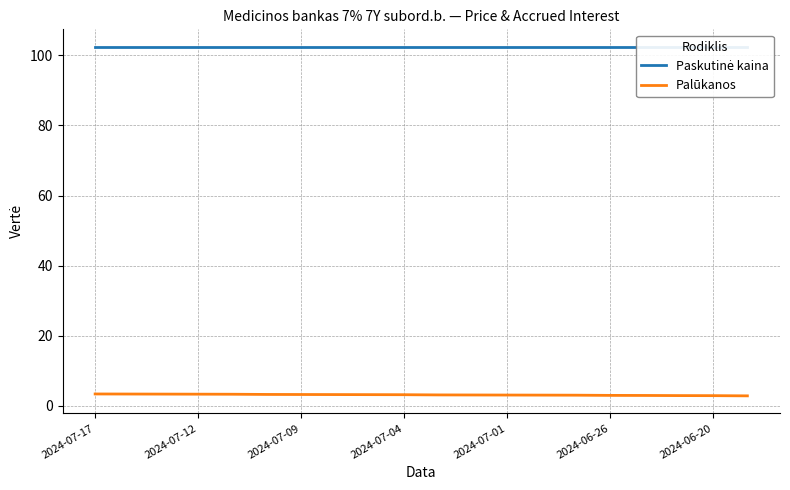

Is the value of Palūkanos at 2024-07-01 greater than the value of Paskutinė kaina at 2024-07-01?

No